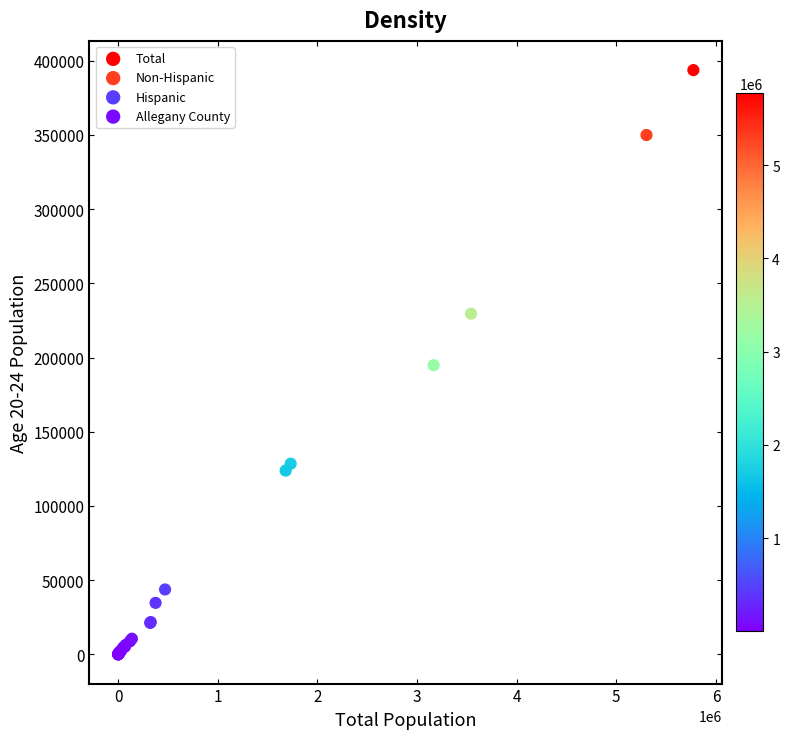

Which series reaches the maximum Y coordinate?

Total